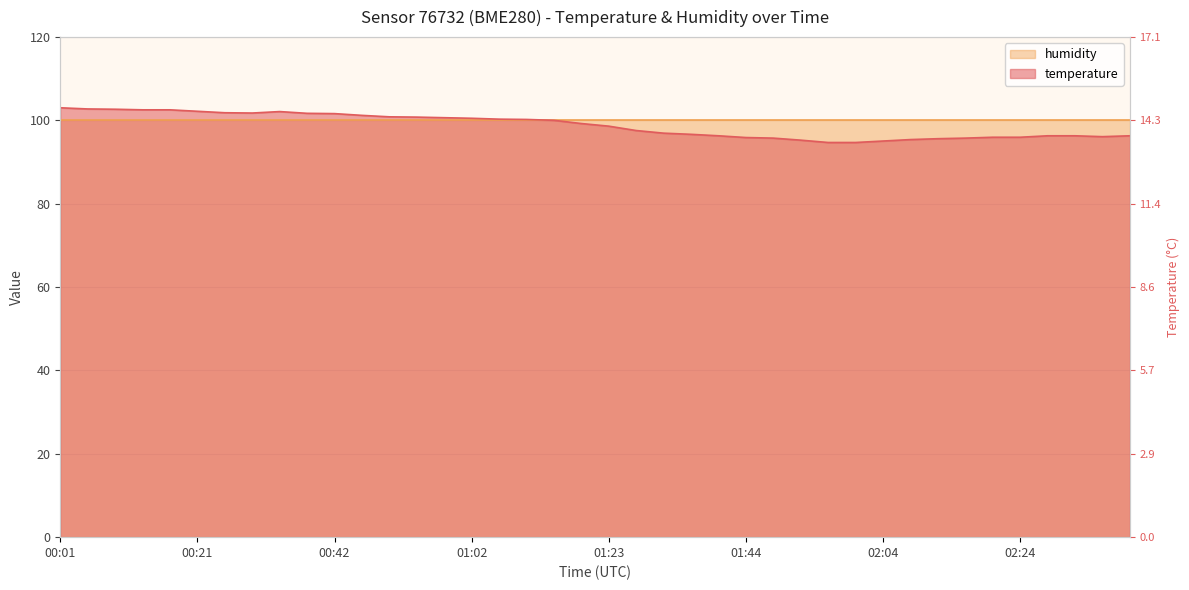

Which has a higher value, 00:46 or 02:20?

00:46